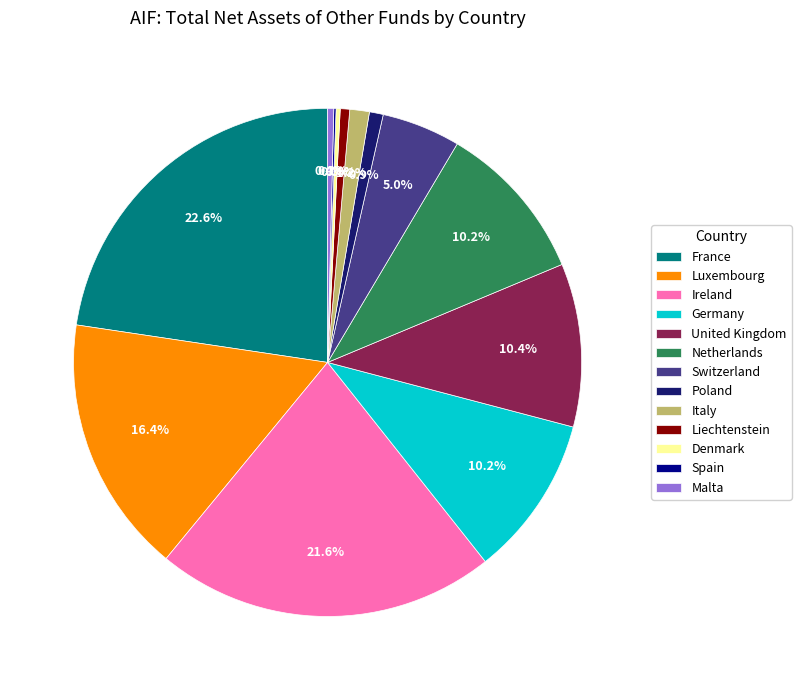

Is Luxembourg the majority of the pie?

No